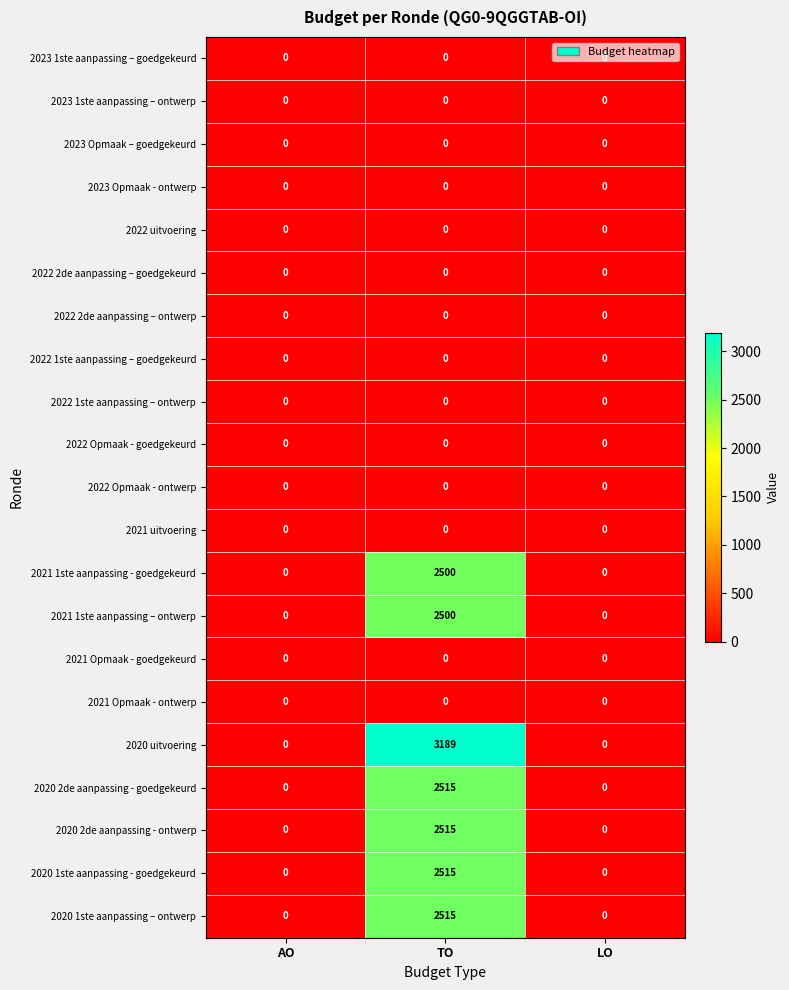

What is the greatest value displayed?

3189